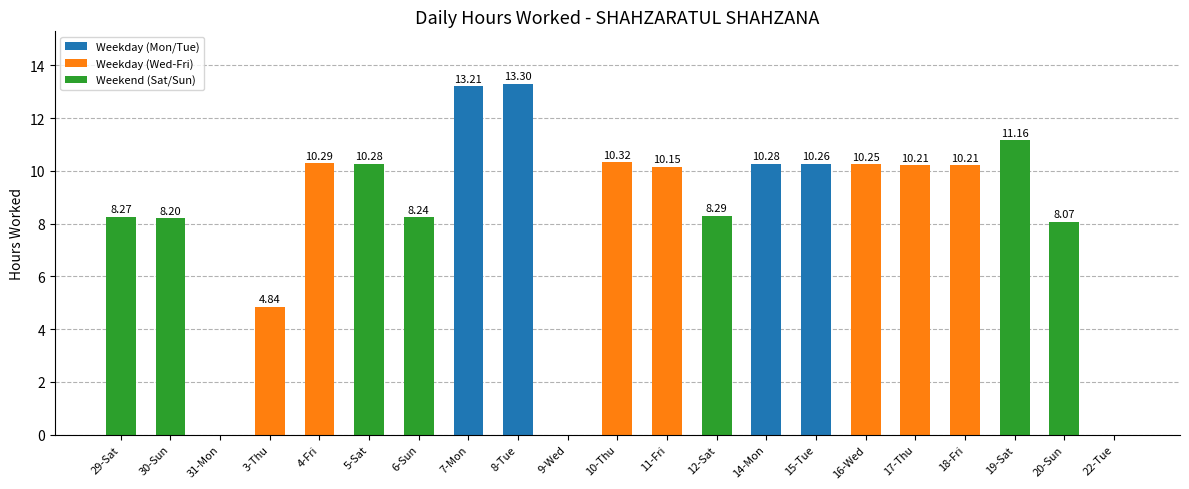

Count the number of data series in this chart.

1